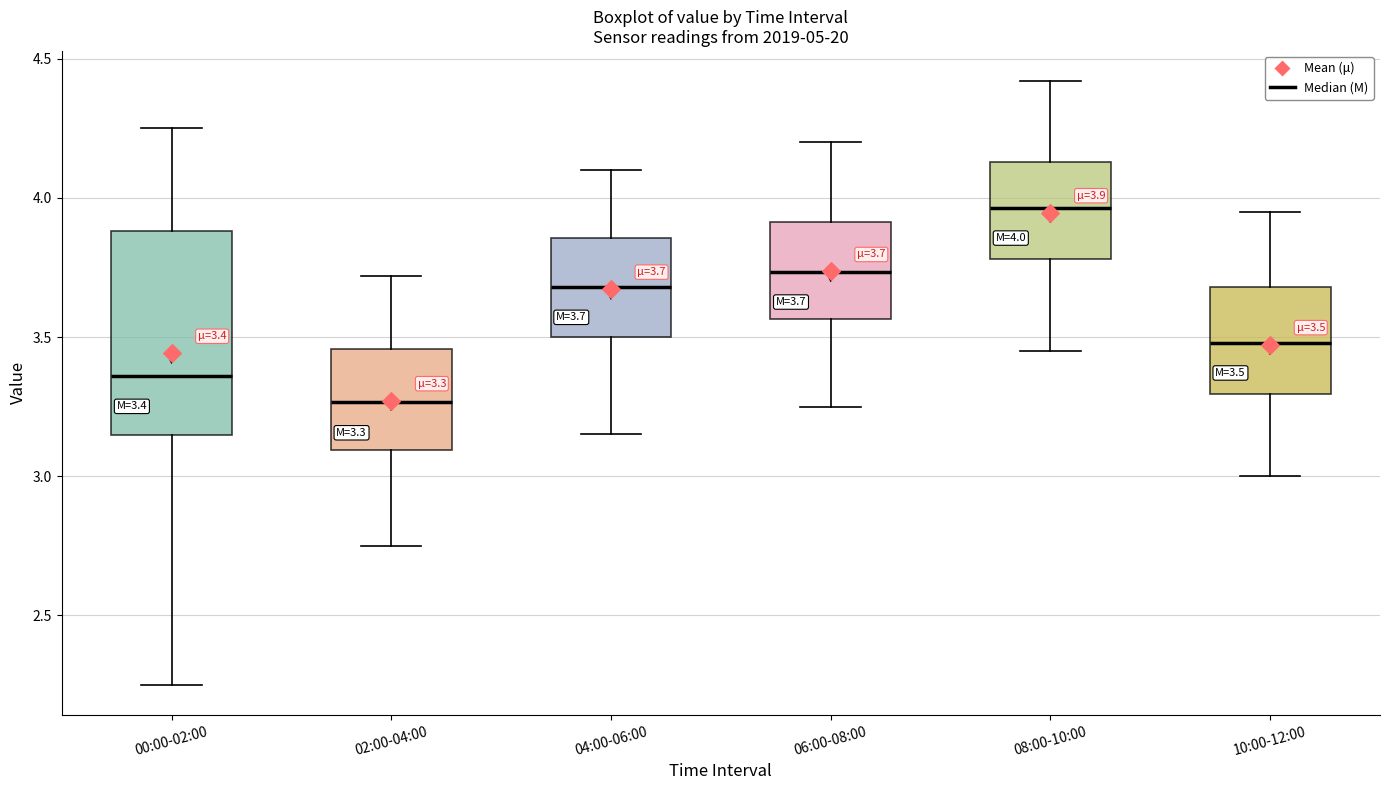

Which box has the lowest median line?

02:00-04:00